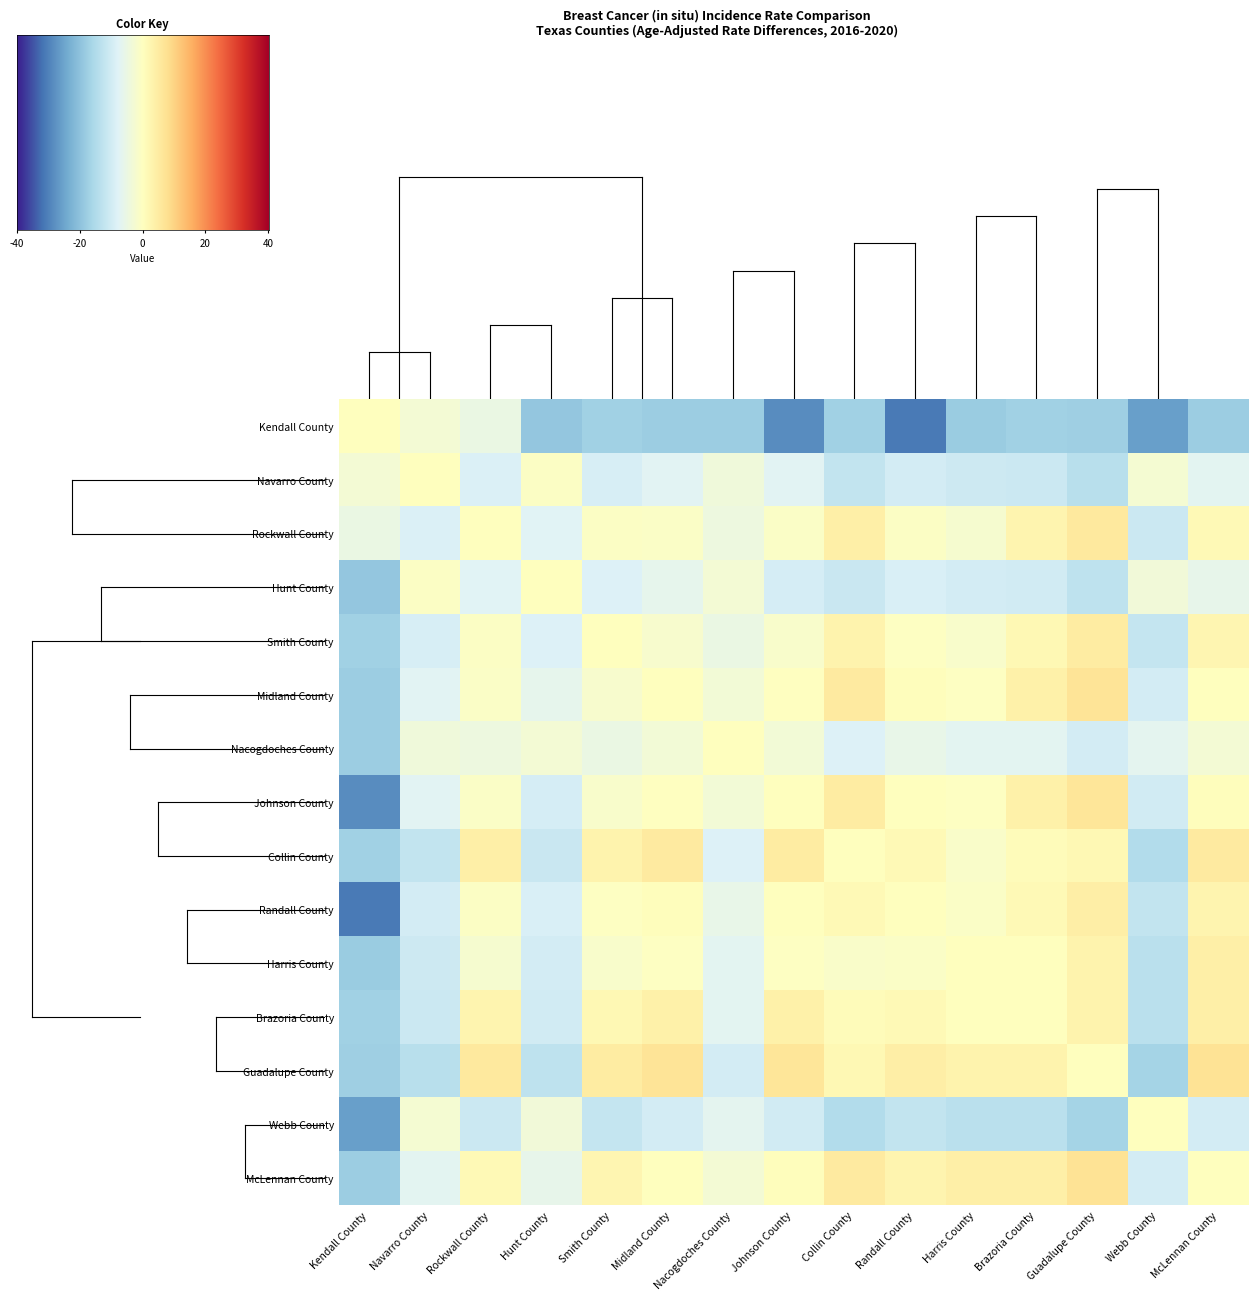

At which label is Randall County closest to -13?

Webb County